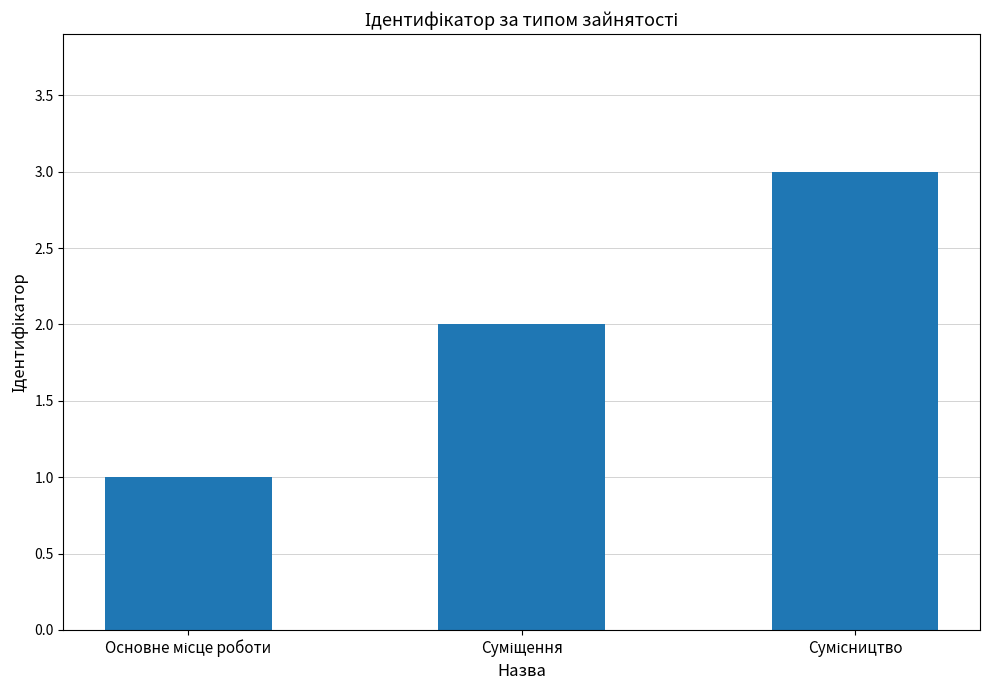

Count the values in the range 1 to 3.

3